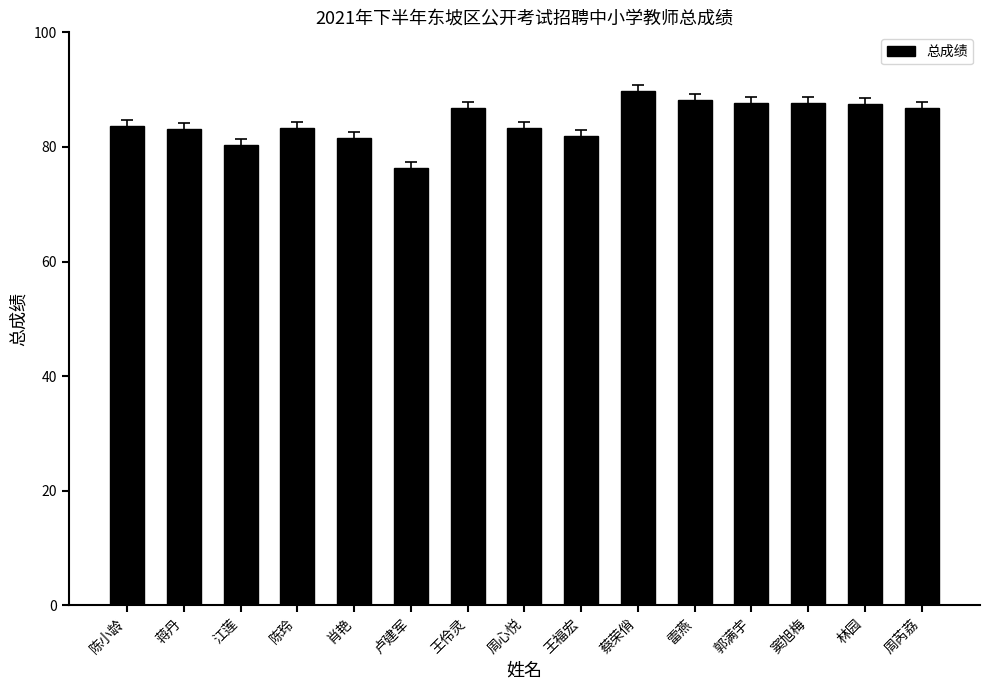

What is the maximum value shown in the chart?

89.8